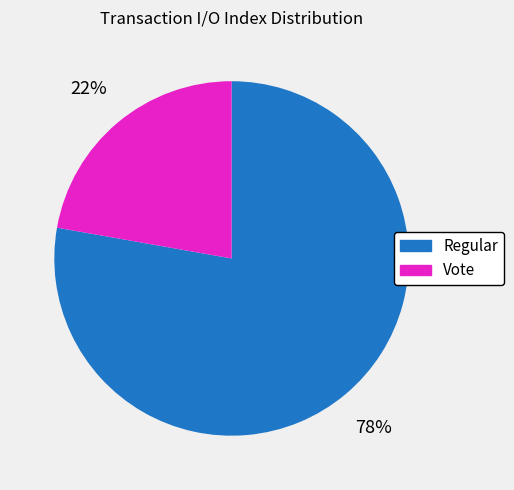

Combined, do Vote and Regular account for over 50%?

Yes